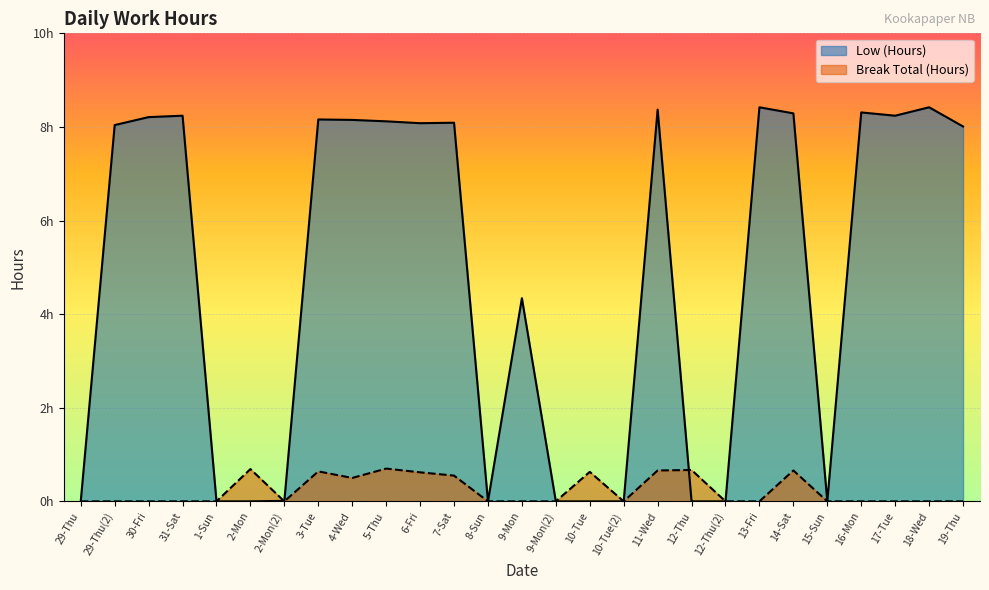

How many lines are shown in the chart?

2